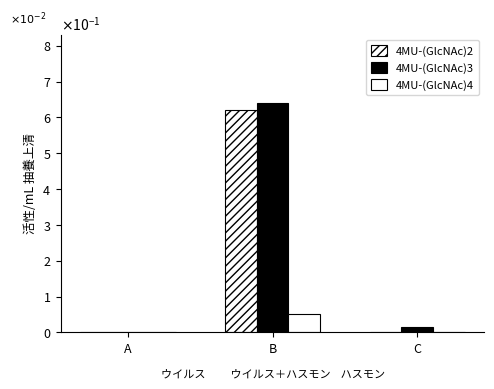

Is it true that 4MU-(GlcNAc)3 equals 0.0 at A?

True